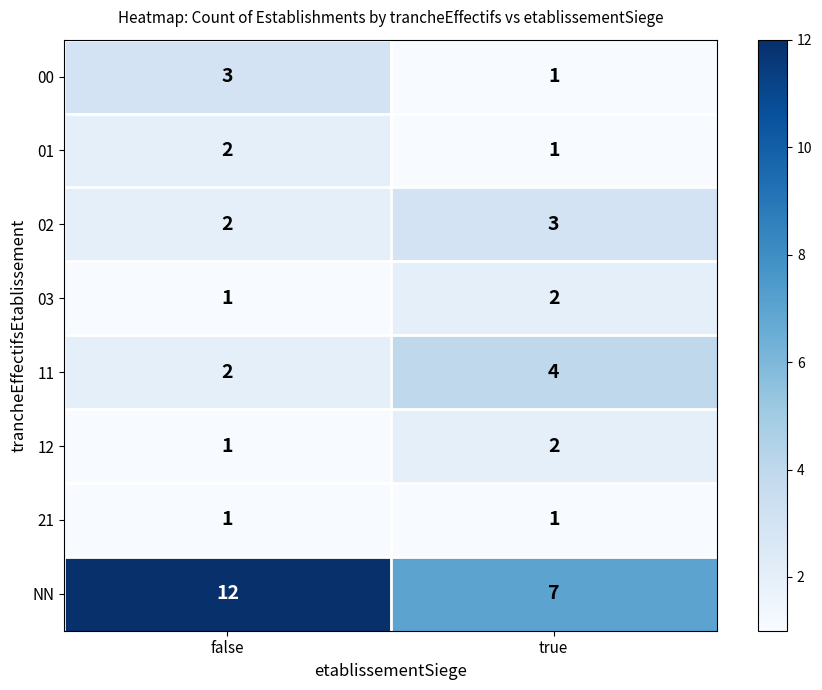

Is it true that 03 equals 2 at true?

True